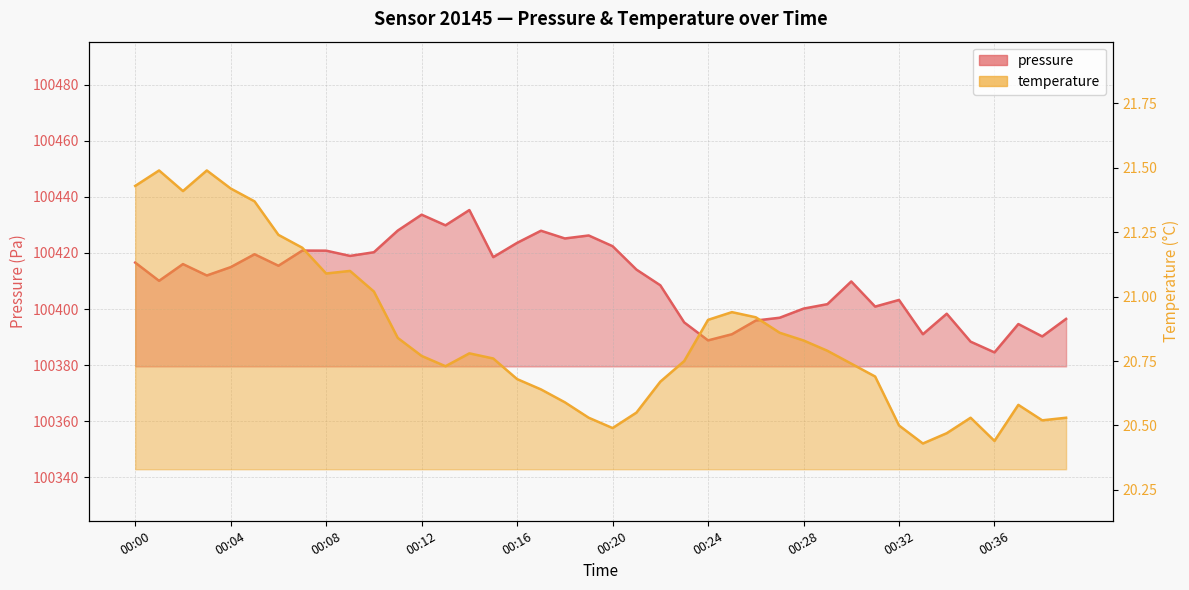

Reading left to right, transcribe all the data shown in this chart.

pressure: 00:00=100416.6	00:01=100410.1	00:02=100416.0	00:03=100412.0	00:04=100414.9	00:05=100419.5	00:06=100415.4	00:07=100420.8	00:08=100420.8	00:09=100418.9	00:10=100420.2	00:11=100428.0	00:12=100433.6	00:13=100429.8	00:14=100435.3	00:15=100418.5	00:16=100423.6	00:17=100427.9	00:18=100425.2	00:19=100426.2	00:20=100422.4	00:21=100414.1	00:22=100408.5	00:23=100395.2	00:24=100388.8	00:25=100391.0	00:26=100395.9	00:27=100396.9	00:28=100400.2	00:29=100401.8	00:30=100409.8	00:31=100400.9	00:32=100403.2	00:33=100391.0	00:34=100398.3	00:35=100388.4	00:36=100384.6	00:37=100394.7	00:38=100390.2	00:40=100396.5
temperature: 00:00=21.4	00:01=21.5	00:02=21.4	00:03=21.5	00:04=21.4	00:05=21.4	00:06=21.2	00:07=21.2	00:08=21.1	00:09=21.1	00:10=21.0	00:11=20.8	00:12=20.8	00:13=20.7	00:14=20.8	00:15=20.8	00:16=20.7	00:17=20.6	00:18=20.6	00:19=20.5	00:20=20.5	00:21=20.6	00:22=20.7	00:23=20.8	00:24=20.9	00:25=20.9	00:26=20.9	00:27=20.9	00:28=20.8	00:29=20.8	00:30=20.7	00:31=20.7	00:32=20.5	00:33=20.4	00:34=20.5	00:35=20.5	00:36=20.4	00:37=20.6	00:38=20.5	00:40=20.5